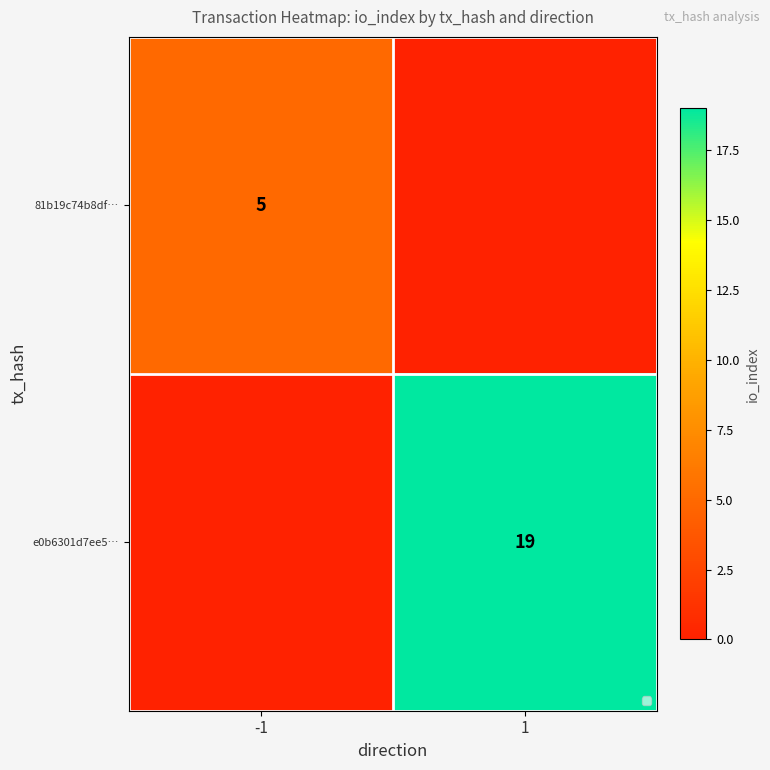

The 81b19c74b8df… series shows 5 at -1. True or false?

True